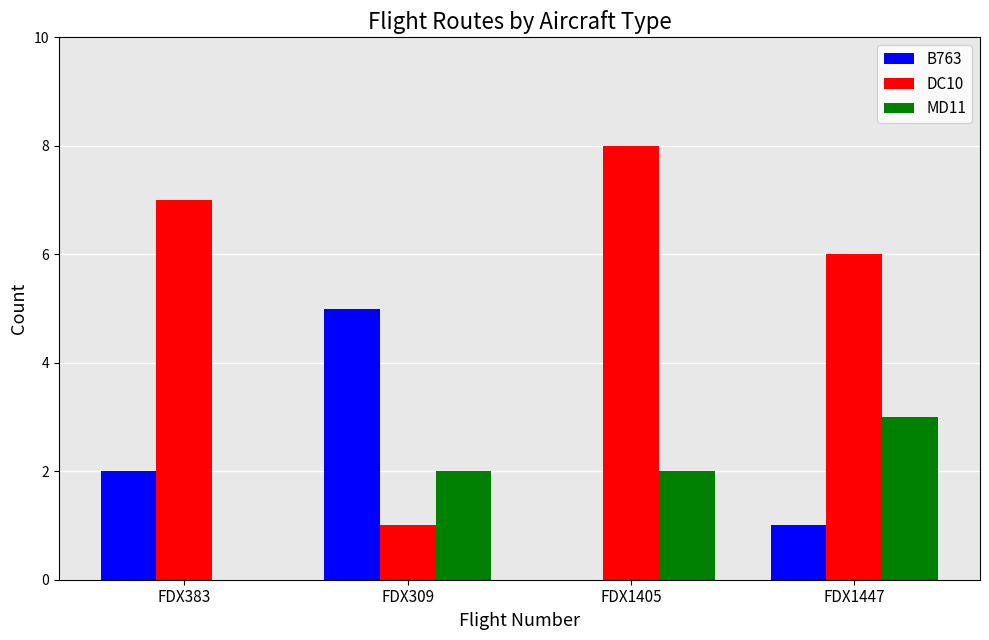

What is the average value of the B763 series?

2